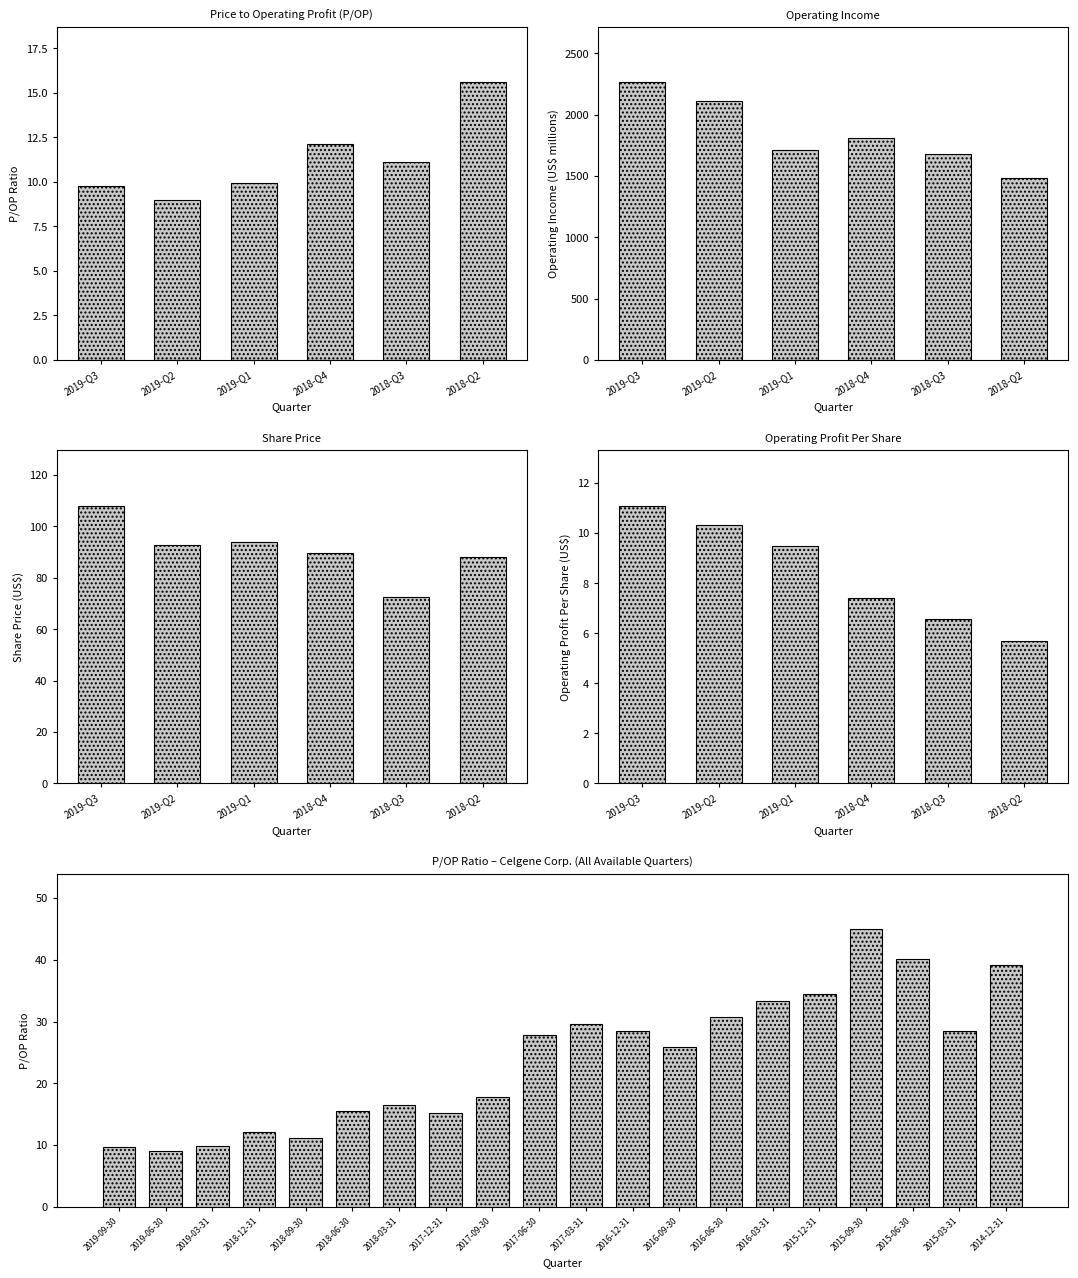

What is the value of the 9th bar from the left?

17.7